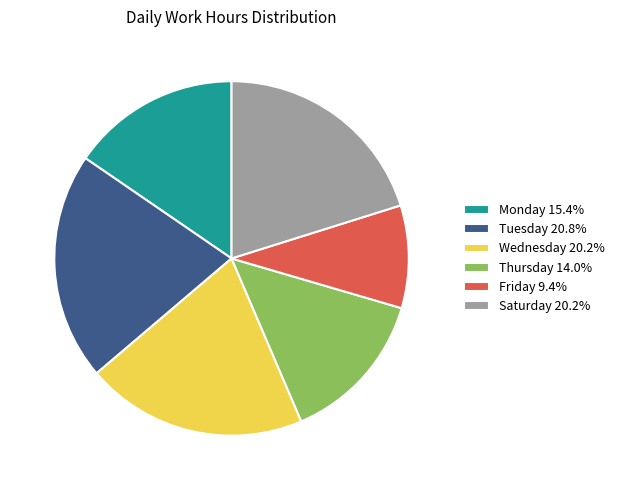

Do Tuesday 20.8% and Saturday 20.2% together represent more than half of the pie?

No